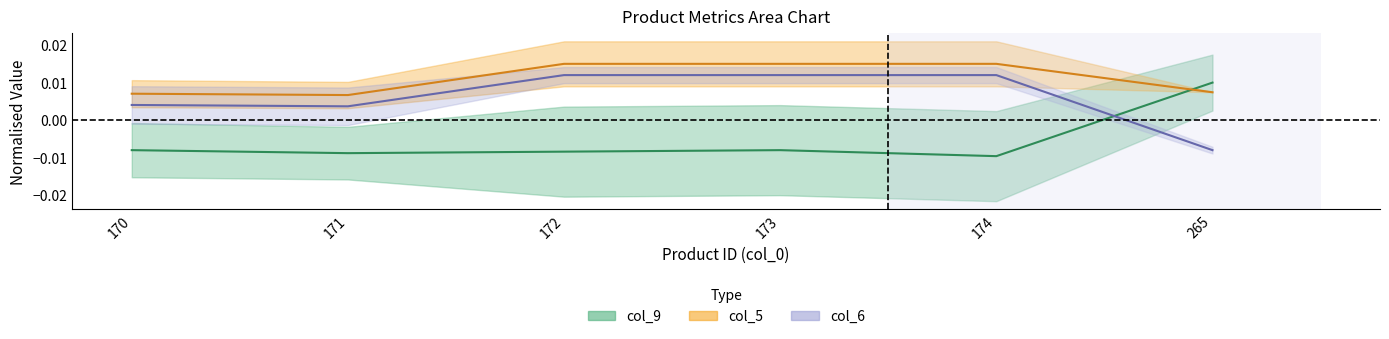

How many positive values does the col_6 series have?

5